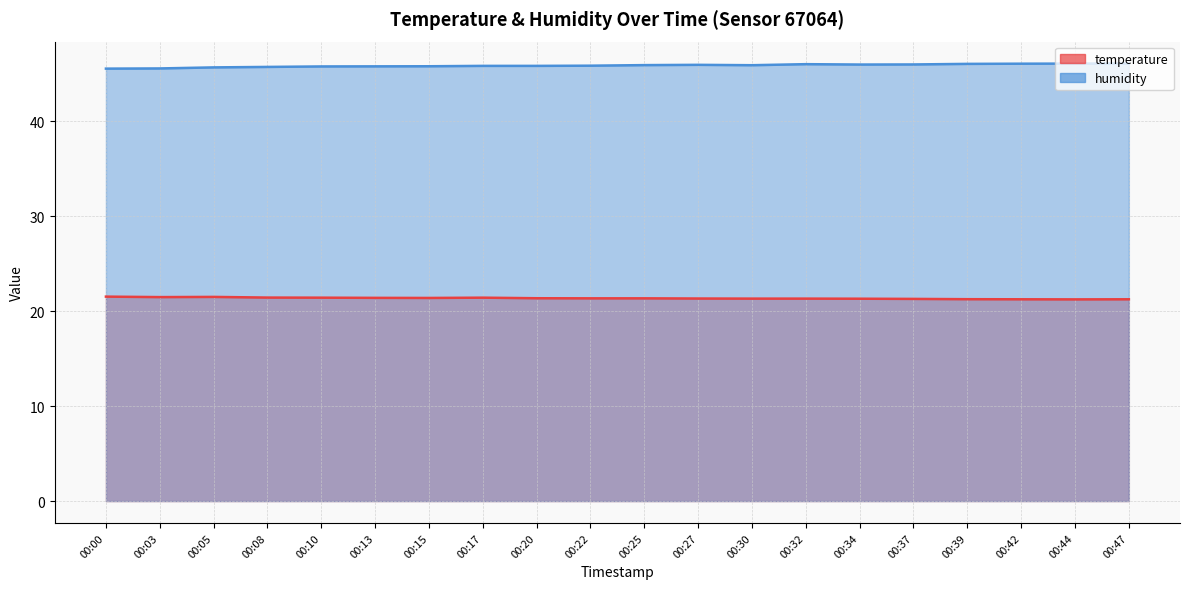

Rank the series by their average value, from highest to lowest.

humidity, temperature